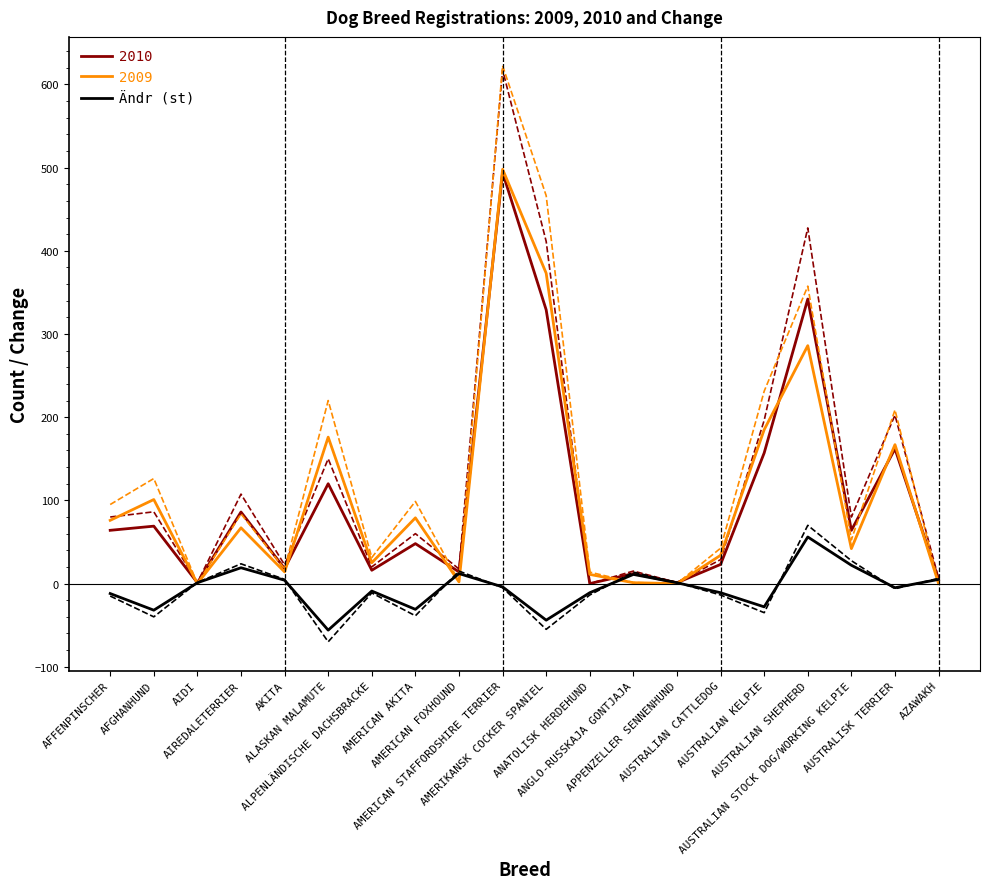

True or false: there are more than 1 points higher than both neighbors.

True